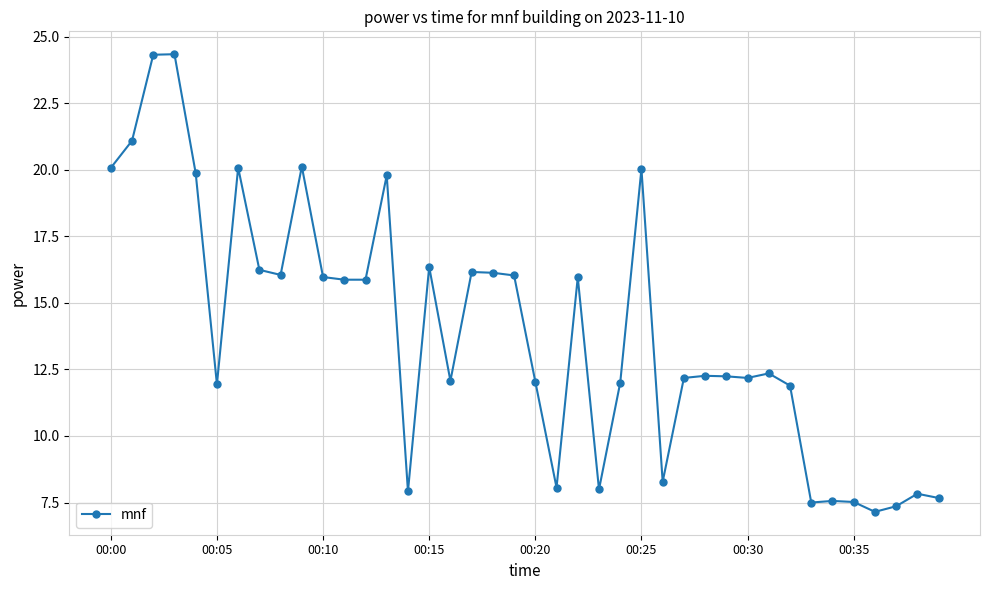

True or false: the data has more than 2 interior local peaks.

True